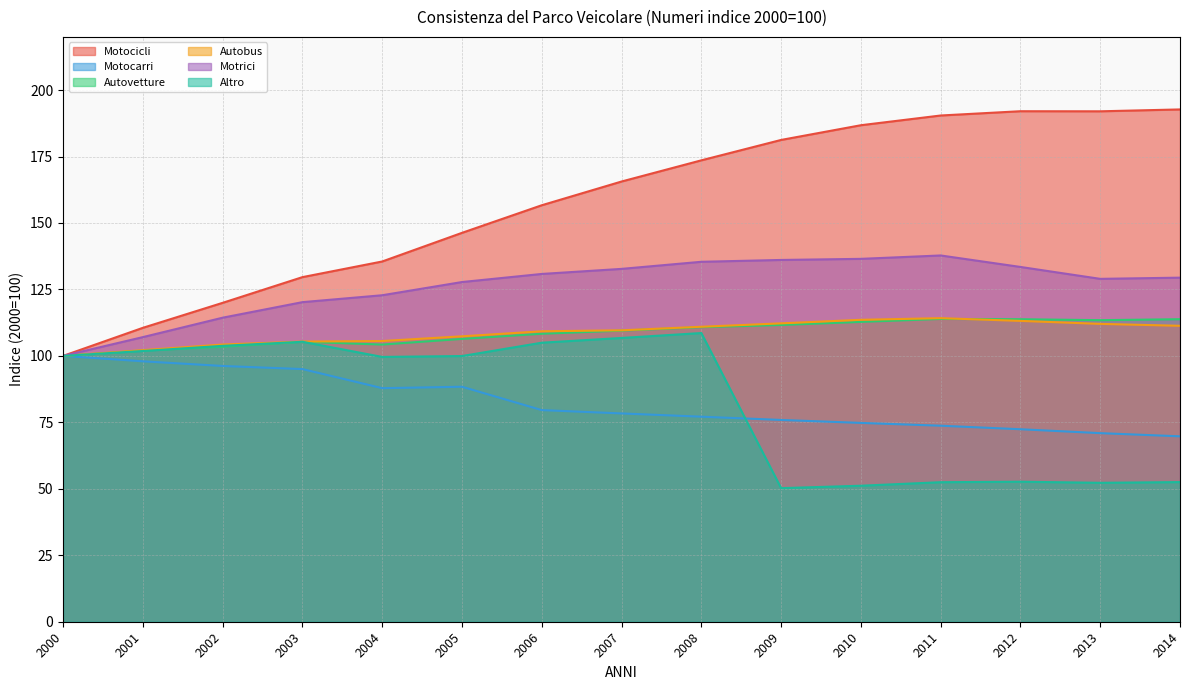

What is the difference between the maximum and minimum values in the Altro series?

58.3